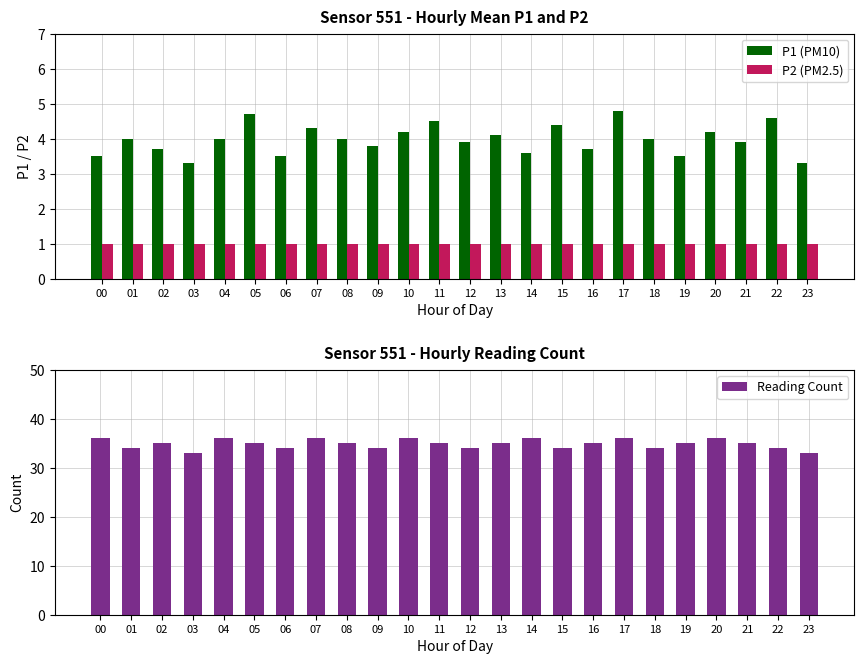

Reading left to right, list all the values displayed in this chart.

P1 (PM10): 3.5	4.0	3.7	3.3	4.0	4.7	3.5	4.3	4.0	3.8	4.2	4.5	3.9	4.1	3.6	4.4	3.7	4.8	4.0	3.5	4.2	3.9	4.6	3.3
P2 (PM2.5): 1.0	1.0	1.0	1.0	1.0	1.0	1.0	1.0	1.0	1.0	1.0	1.0	1.0	1.0	1.0	1.0	1.0	1.0	1.0	1.0	1.0	1.0	1.0	1.0
Reading Count: 36.0	34.0	35.0	33.0	36.0	35.0	34.0	36.0	35.0	34.0	36.0	35.0	34.0	35.0	36.0	34.0	35.0	36.0	34.0	35.0	36.0	35.0	34.0	33.0